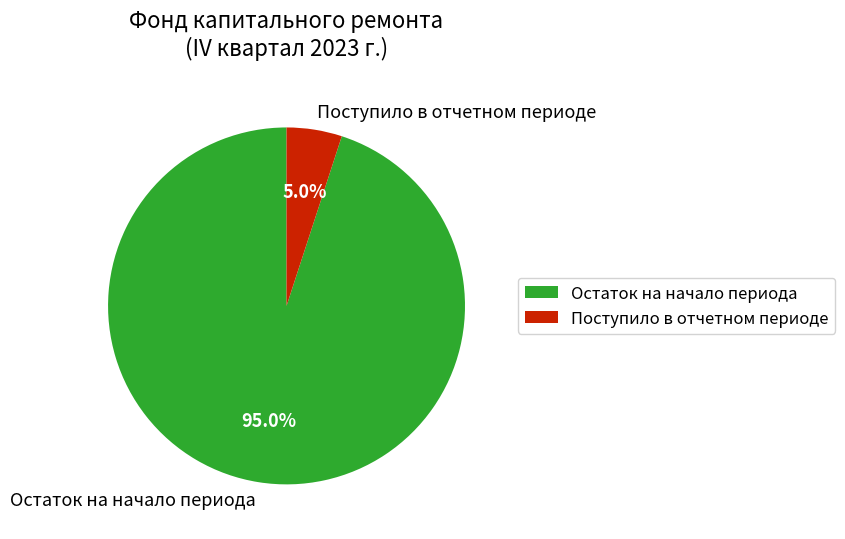

Which slice is the smallest?

Поступило в отчетном периоде